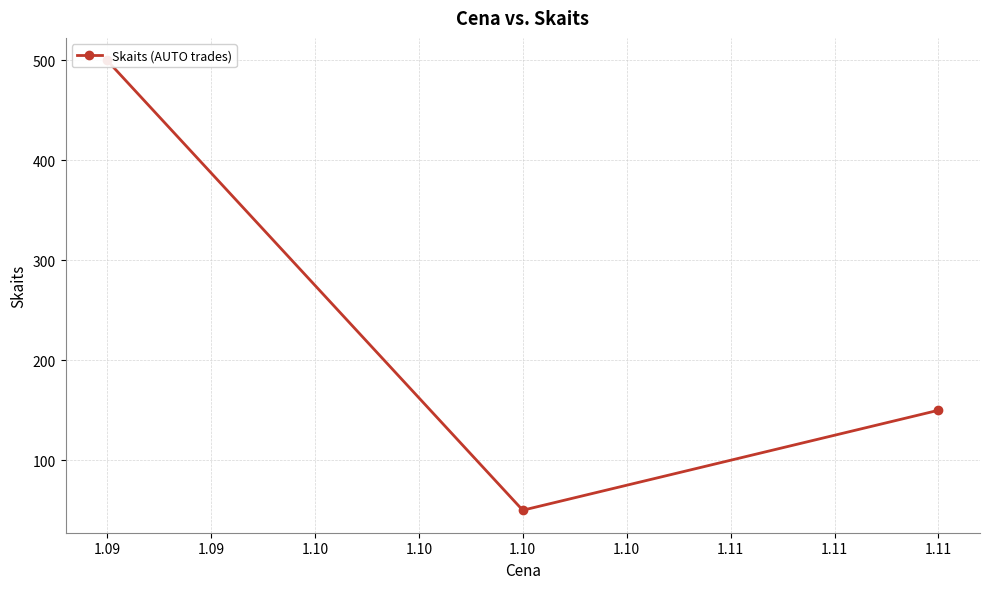

What is the difference between the values at 1.09 and 1.10?

450